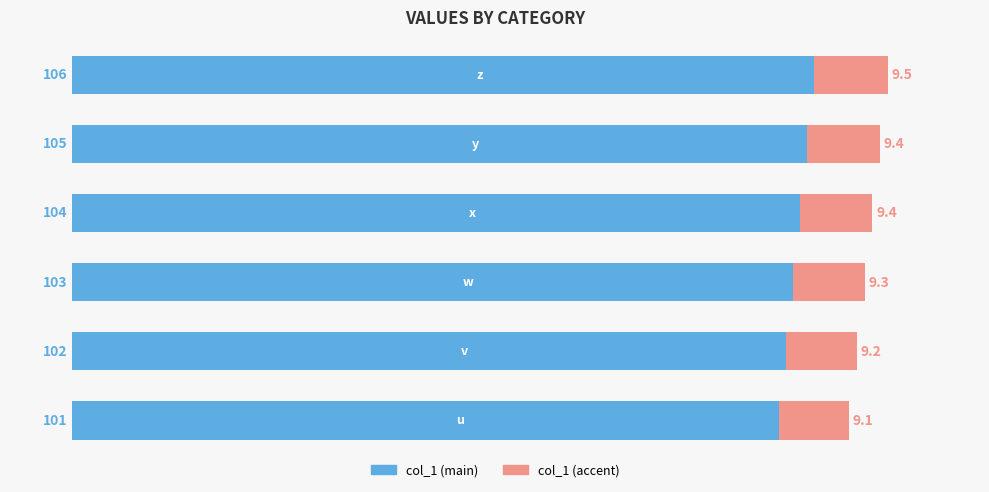

What is the sum of all accent values?

55.9